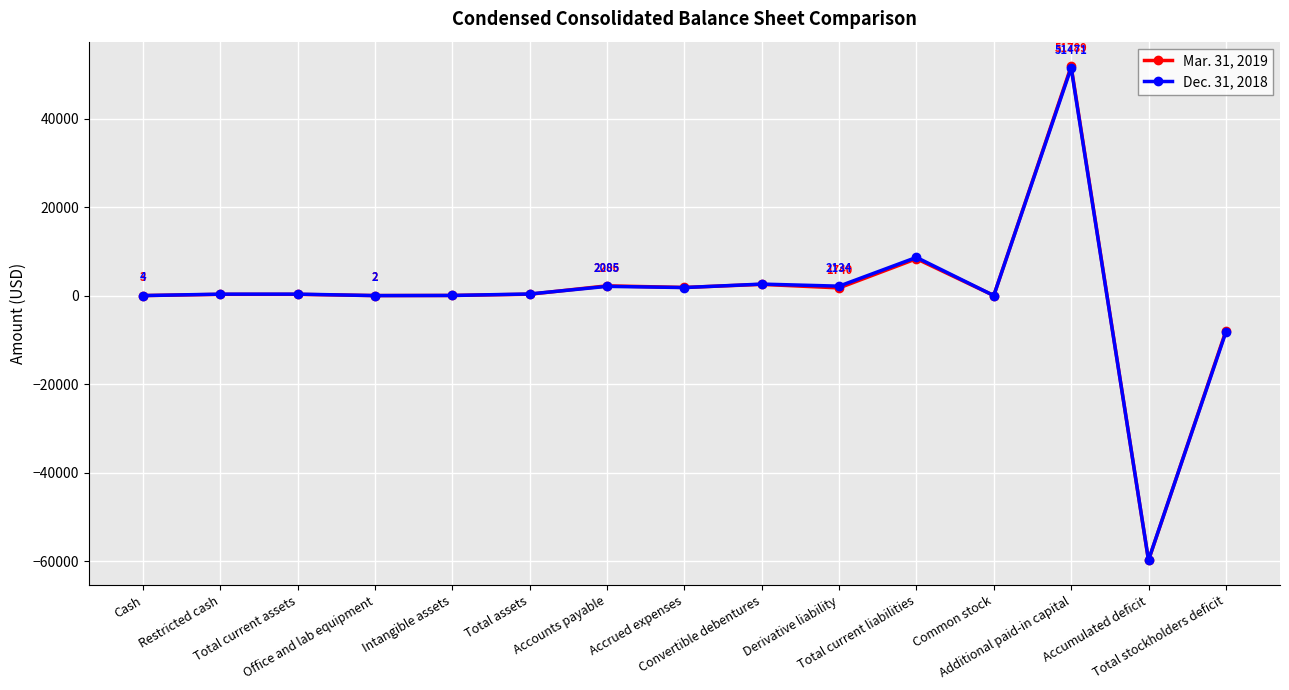

What is the value of the Mar. 31, 2019 point at the 15th from the left?

-8017